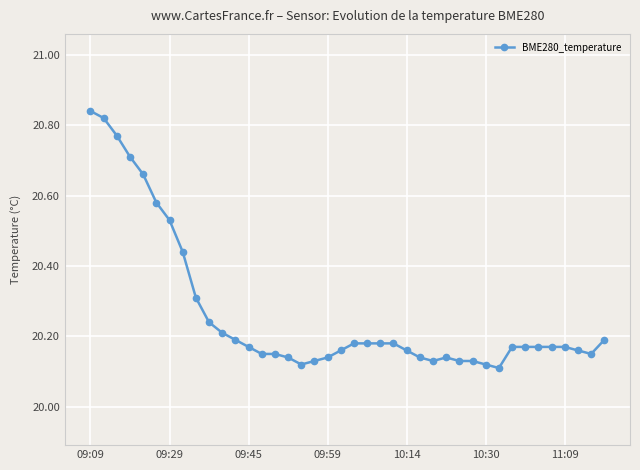

True or false: the data has more than 0 interior local peaks.

True